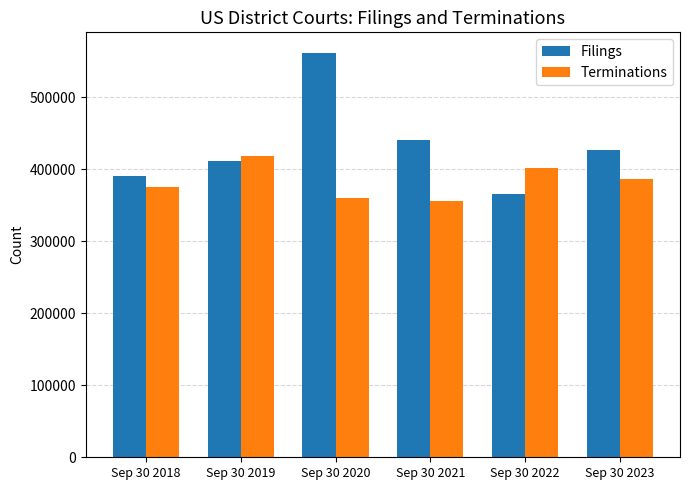

Between Sep 30 2019 and Sep 30 2021, which series saw the biggest shift?

Terminations